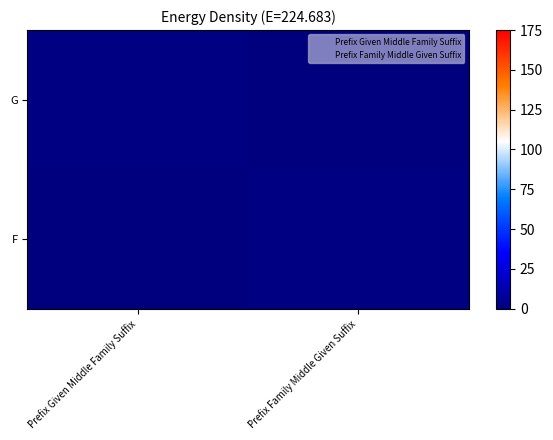

What is the maximum value shown in the chart?

1